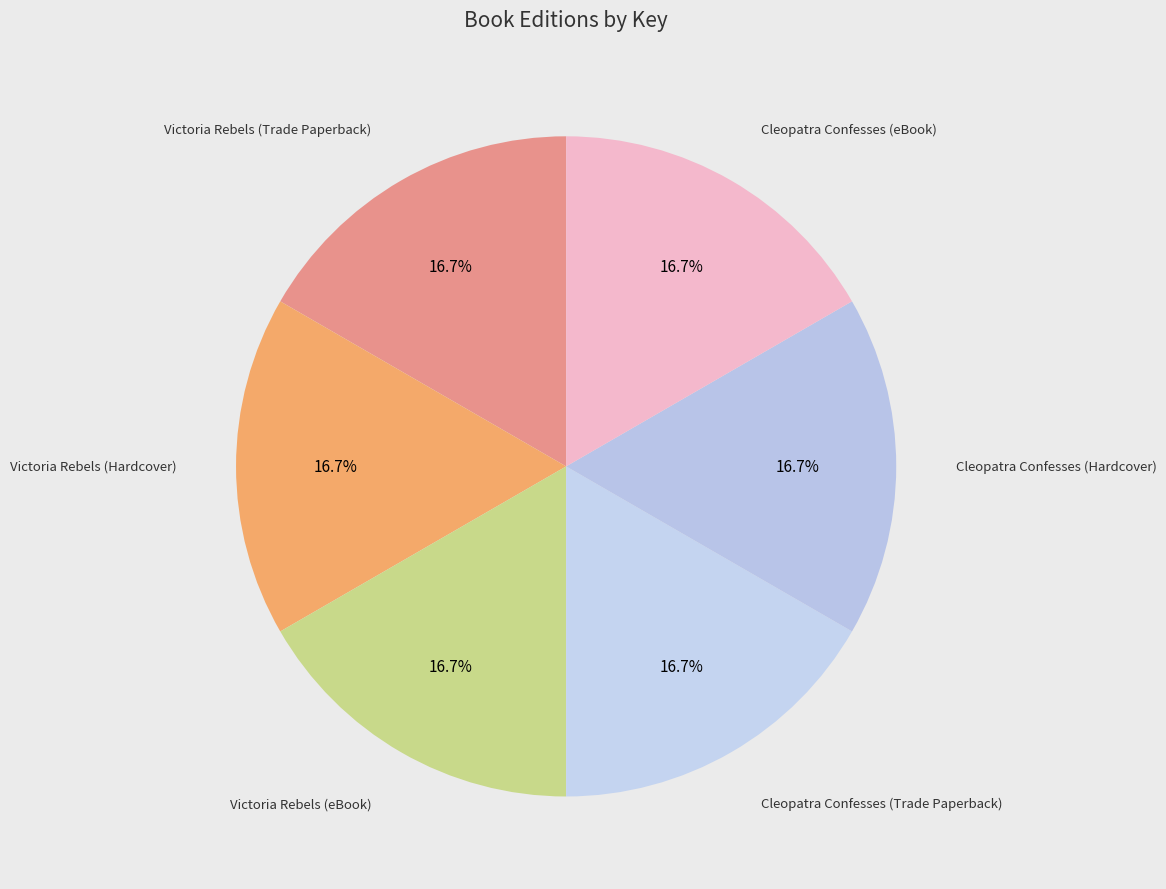

Rank the categories by value from highest to lowest.

Victoria Rebels (Trade Paperback), Victoria Rebels (Hardcover), Victoria Rebels (eBook), Cleopatra Confesses (Trade Paperback), Cleopatra Confesses (Hardcover), Cleopatra Confesses (eBook)